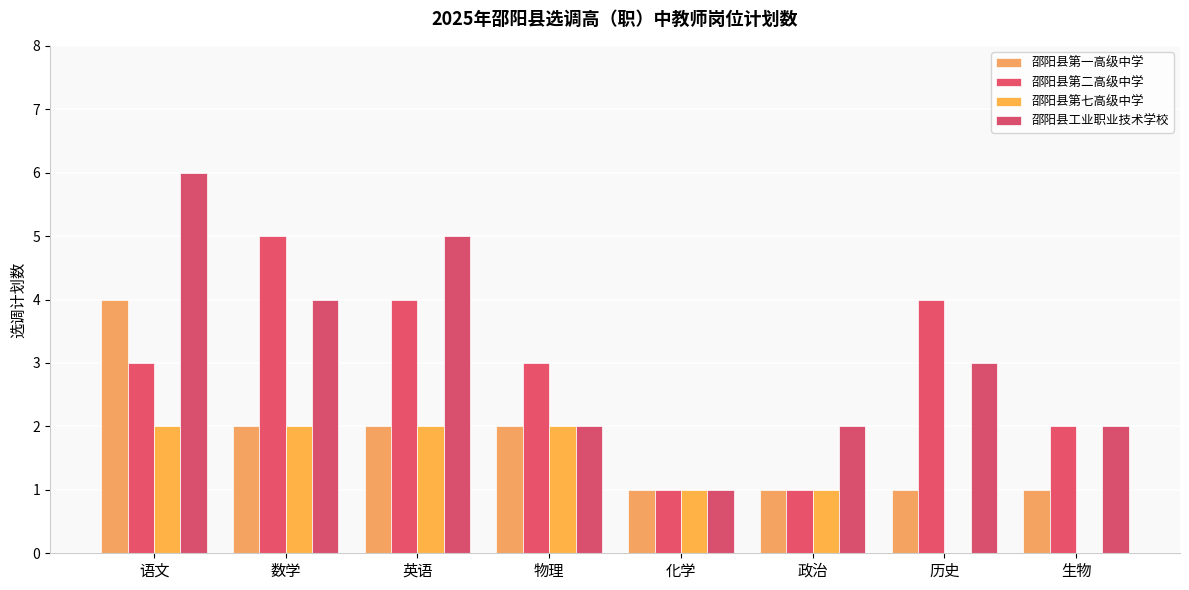

What is the sum of the 邵阳县工业职业技术学校 values at 语文 and 英语?

11